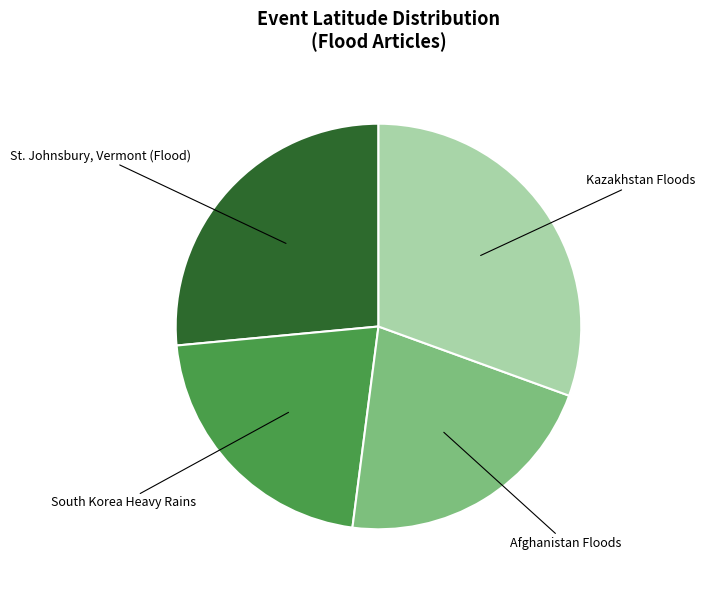

True or false: St. Johnsbury, Vermont (Flood) accounts for 26% of the total.

True